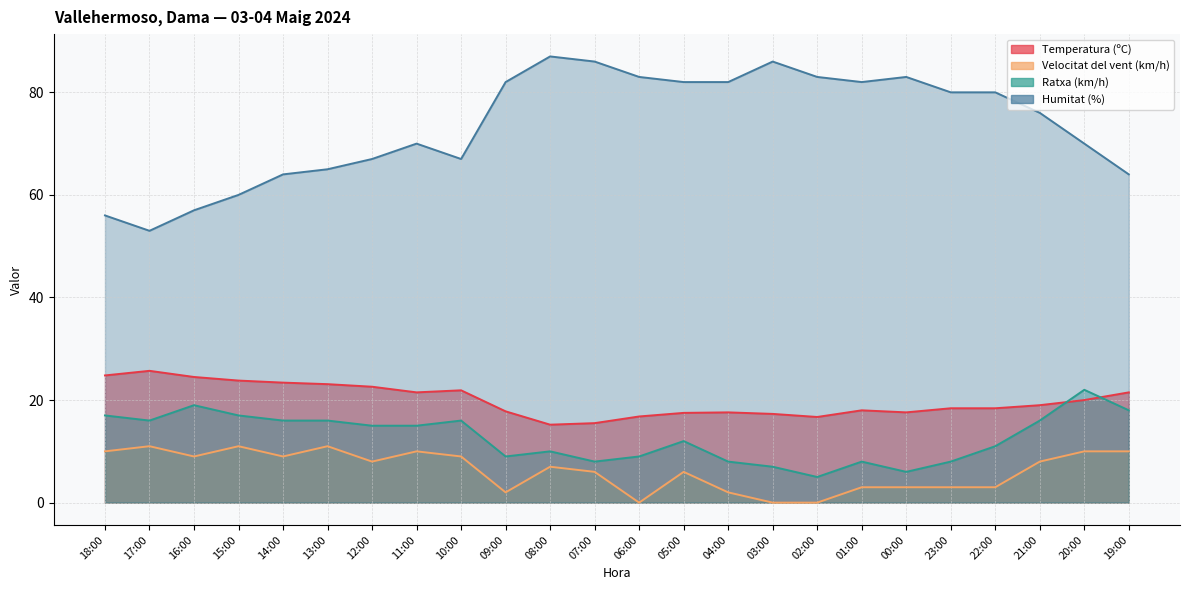

Which series has the largest range (max minus min)?

Humitat (%)